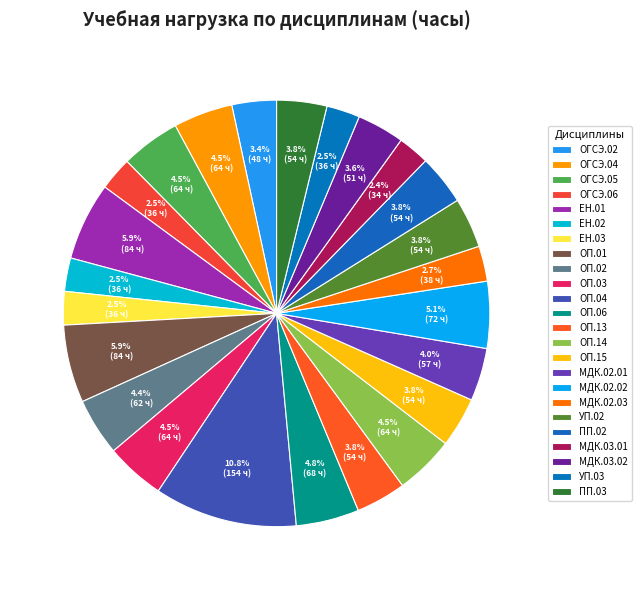

What portion of the pie excludes МДК.02.02?

94.9%